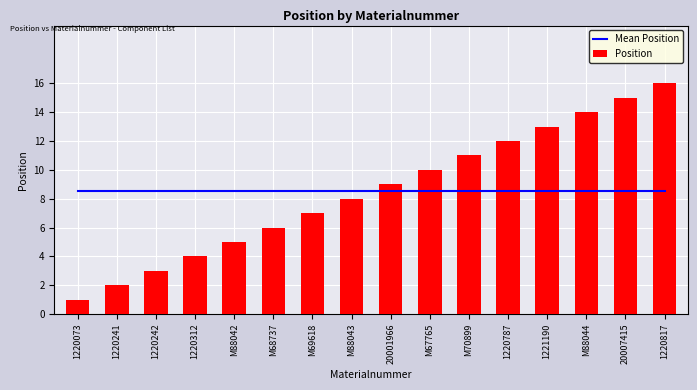

At which label does Position reach its minimum?

1220073